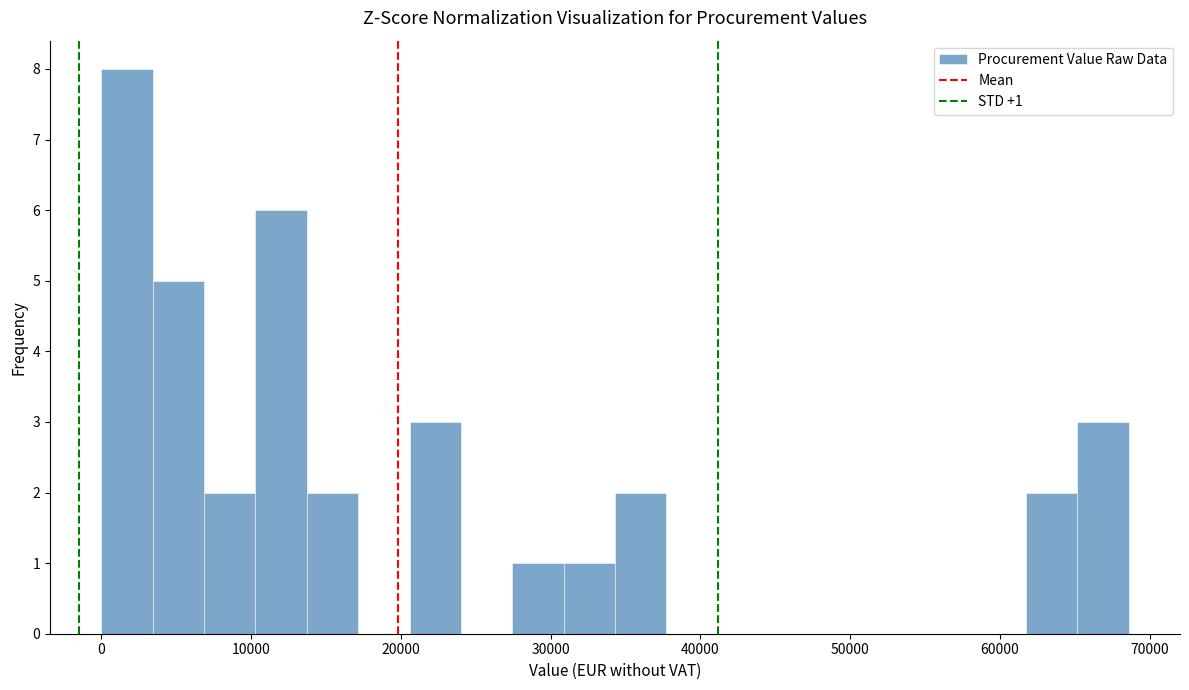

Around what value on the x-axis is the tallest bar? Give the approximate position of its centre, as read against the axis.

2000